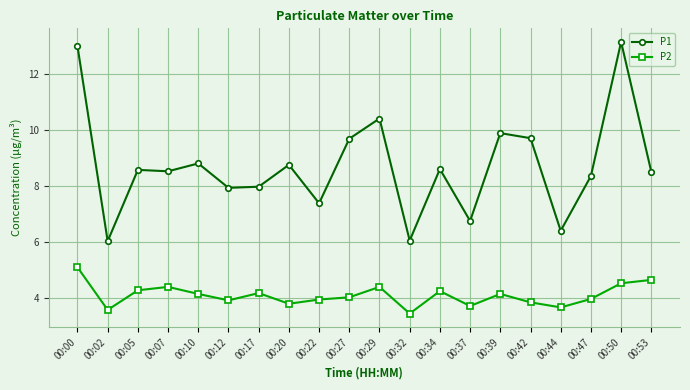

How many data points does each series have?

20